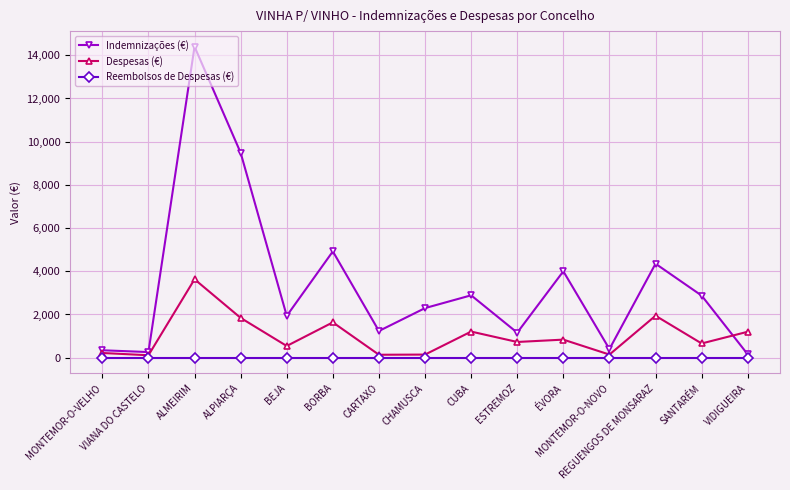

What is the maximum value shown in the chart?

14398.9